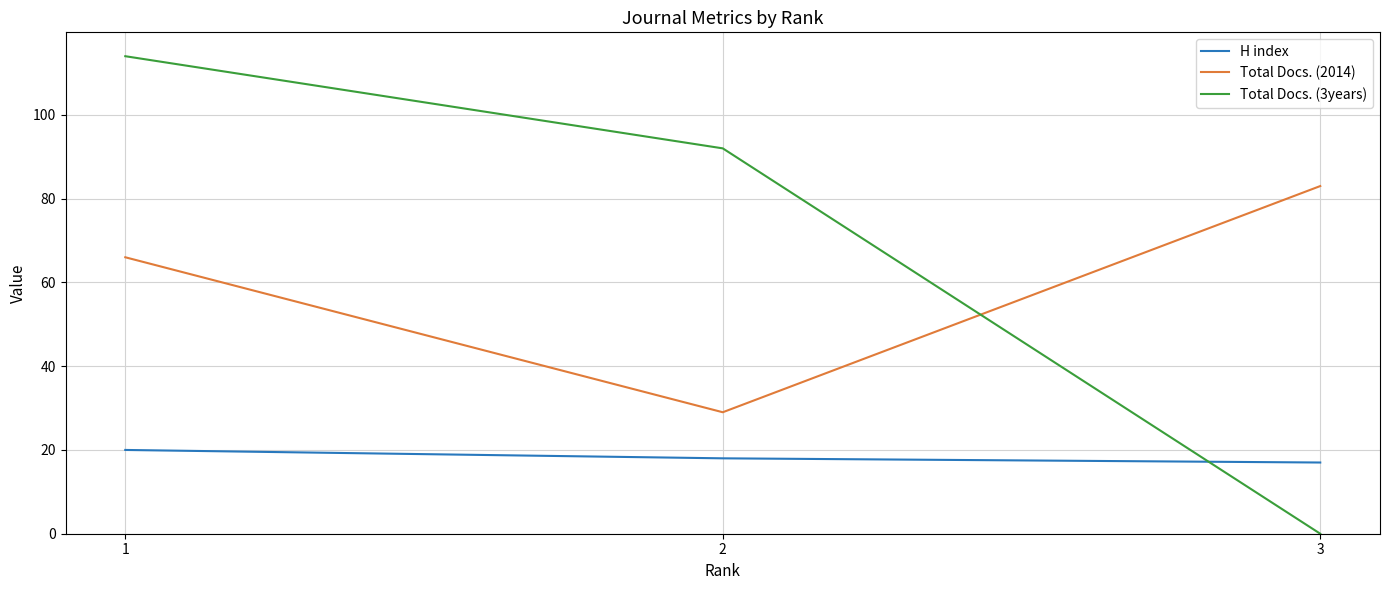

Reading left to right, list all the values displayed in this chart.

H index: 1=20	2=18	3=17
Total Docs. (2014): 1=66	2=29	3=83
Total Docs. (3years): 1=114	2=92	3=0